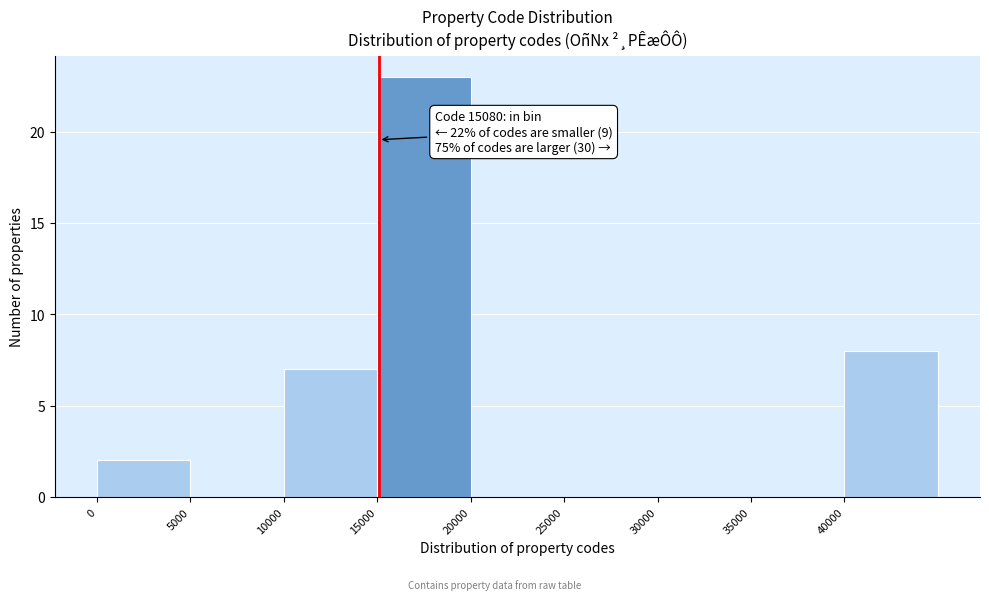

Over which range of the x-axis is the bar tallest?

15000 to 20000